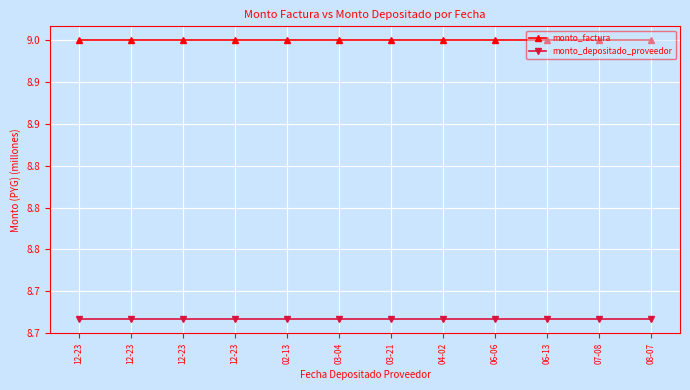

Where is monto_factura nearest to the value 9?

12-23